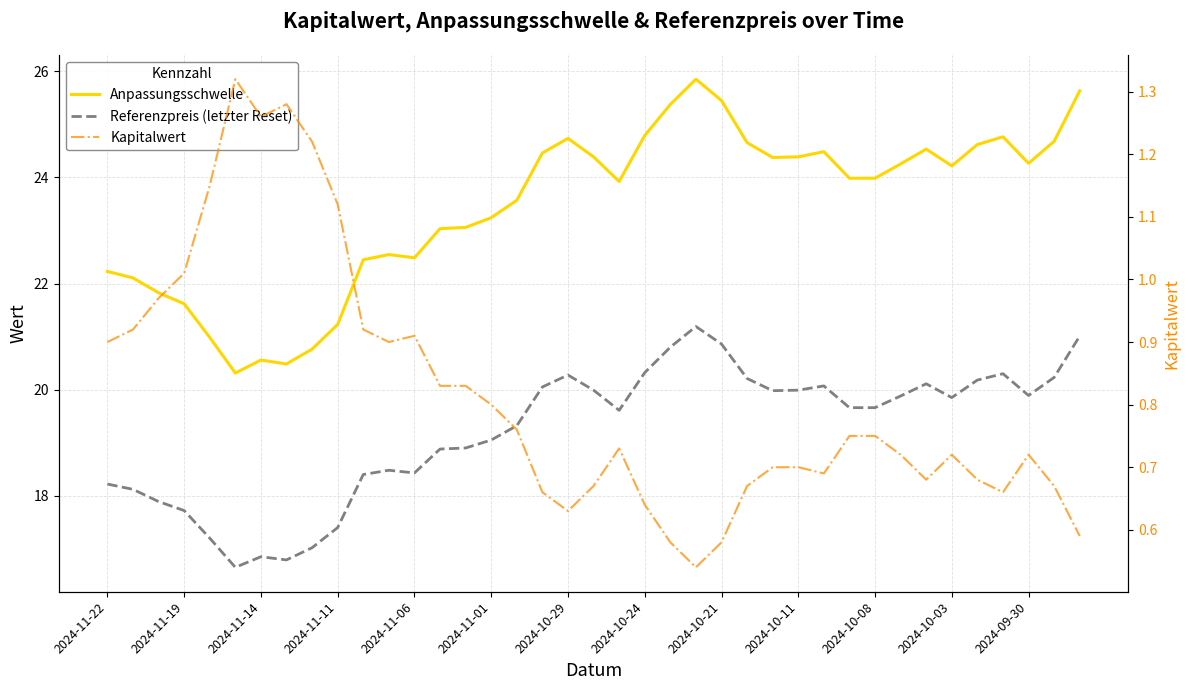

Count the number of categories in the chart.

39